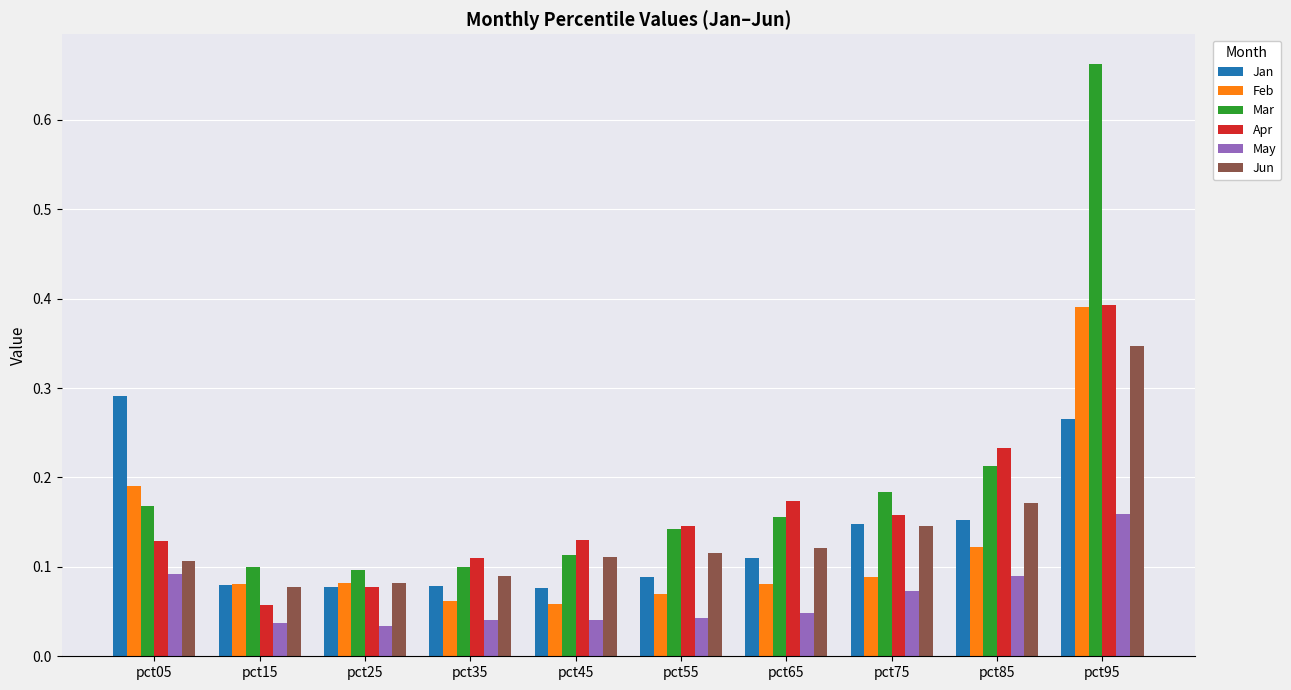

Which series has the largest range (max minus min)?

Mar